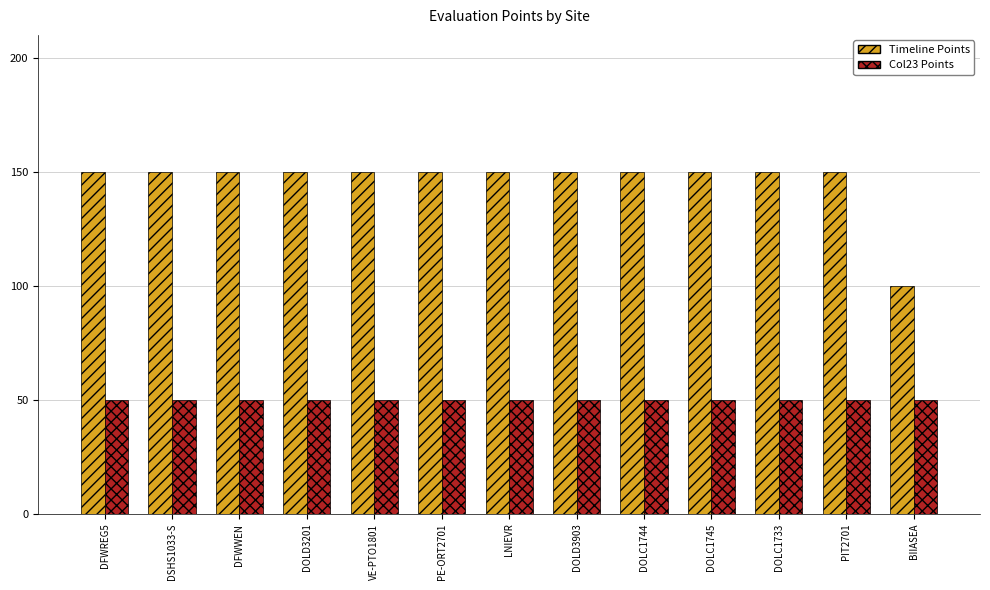

What is the sum of all Timeline Points values?

1900